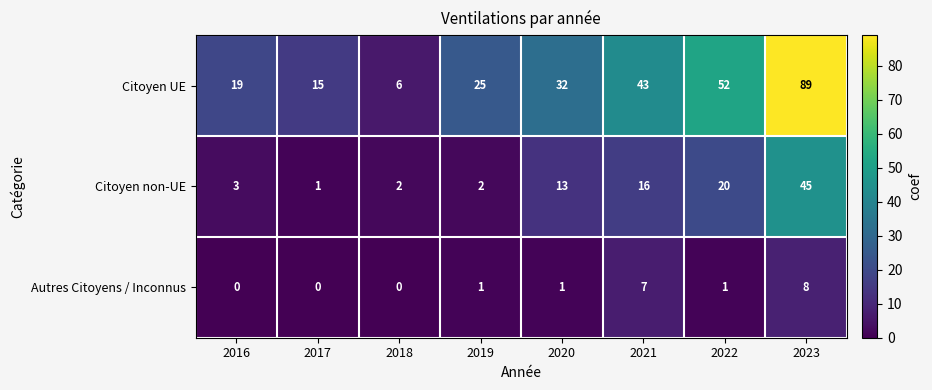

Read the Autres Citoyens / Inconnus value at 2023.

8